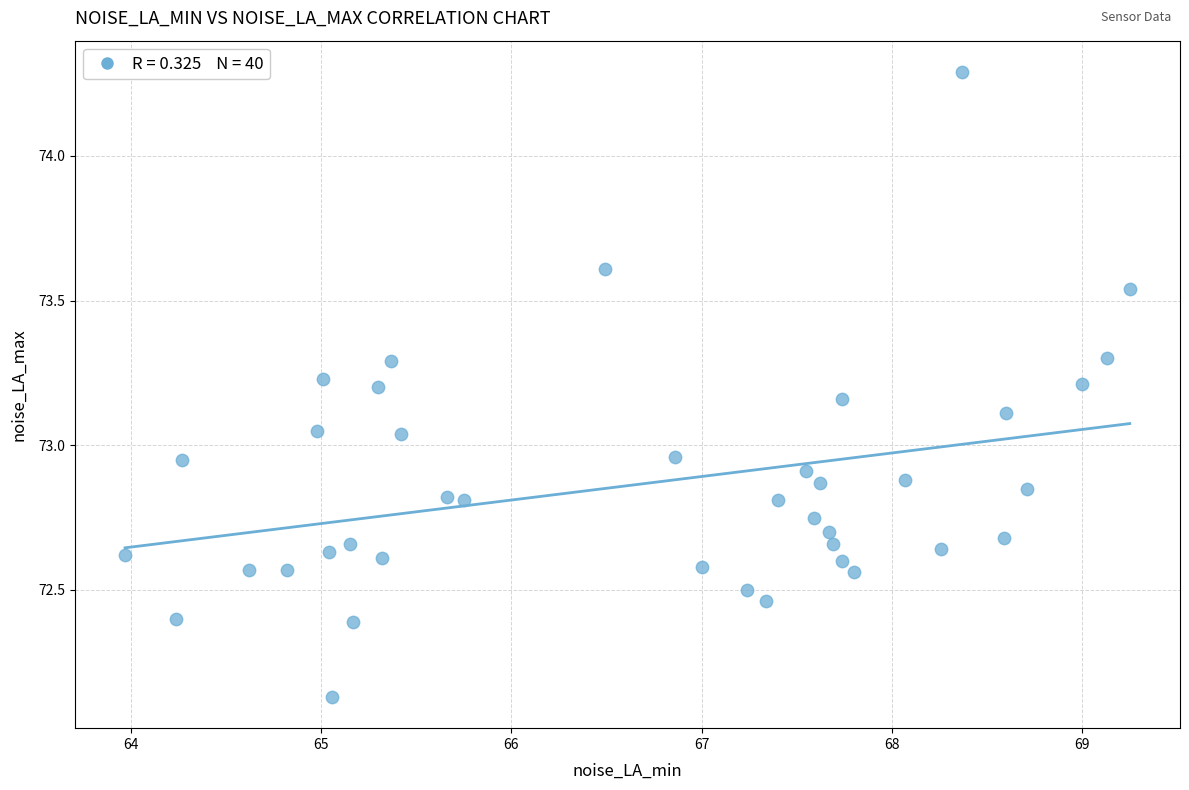

What is the range of X values (max minus min)?

5.3